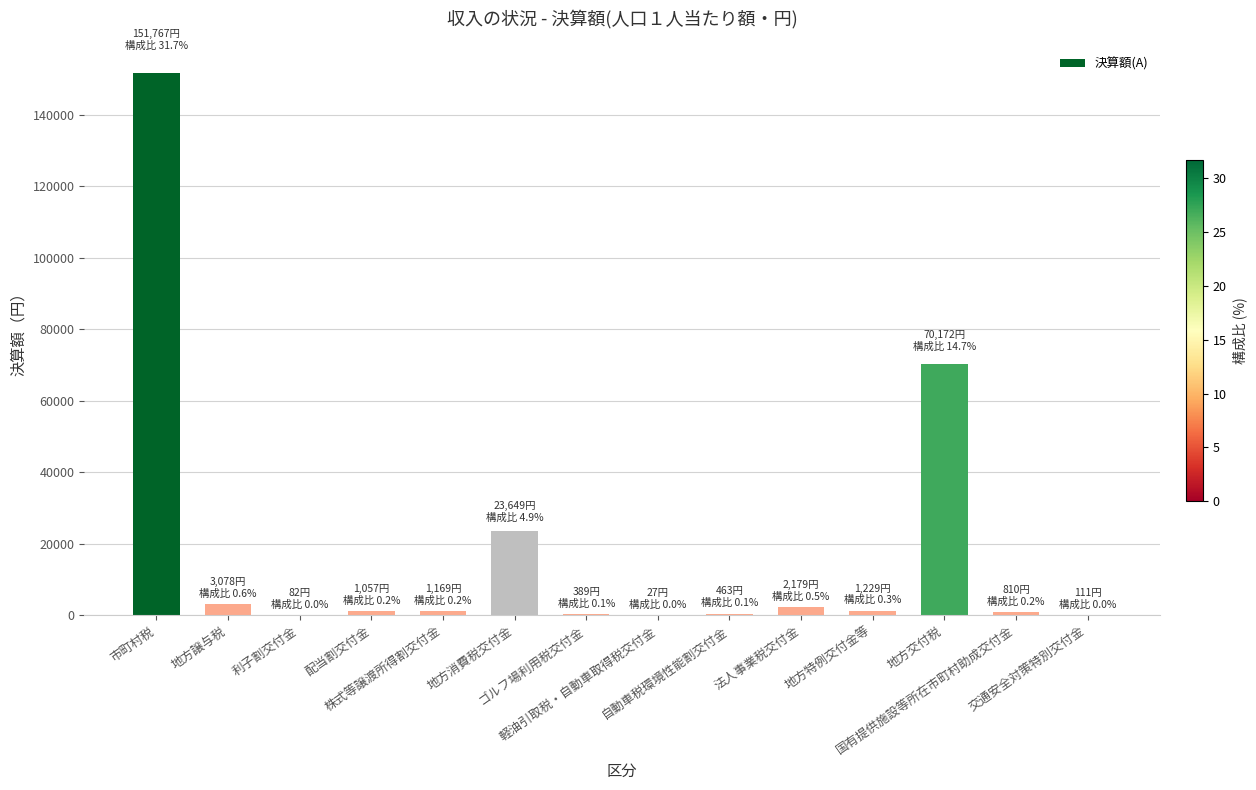

What is the sum of all values?

256182